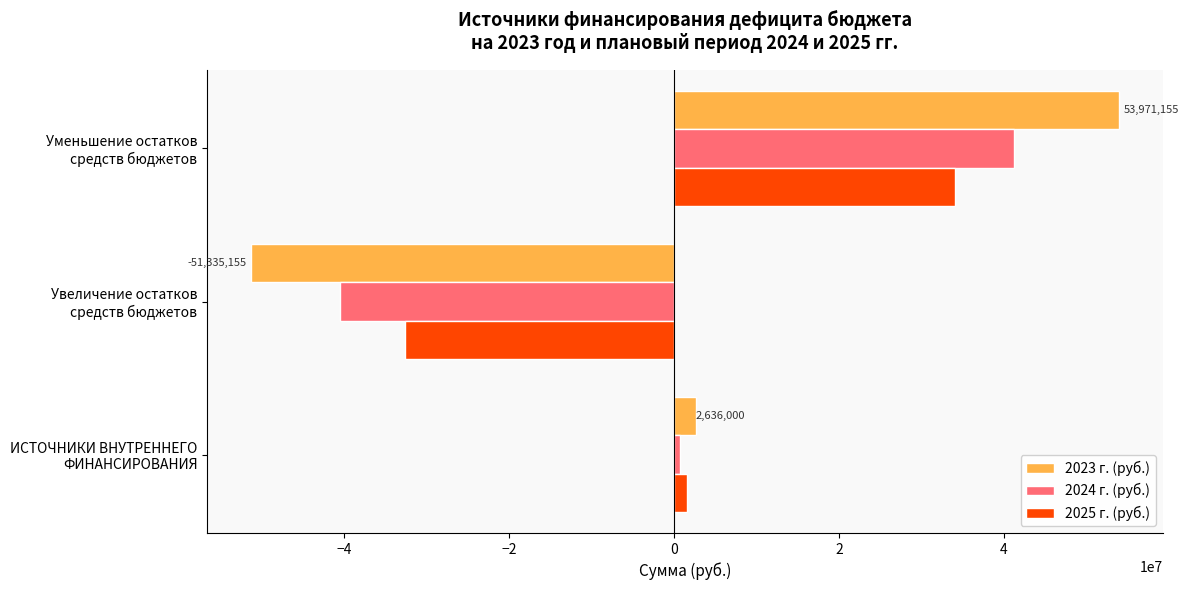

How many series are shown in this chart?

3